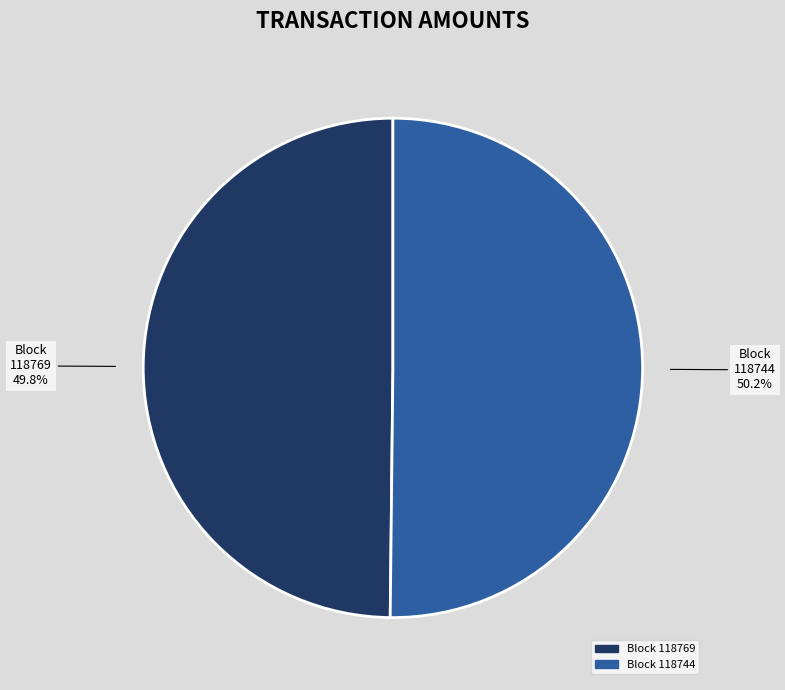

Is there a majority slice in this chart?

Yes